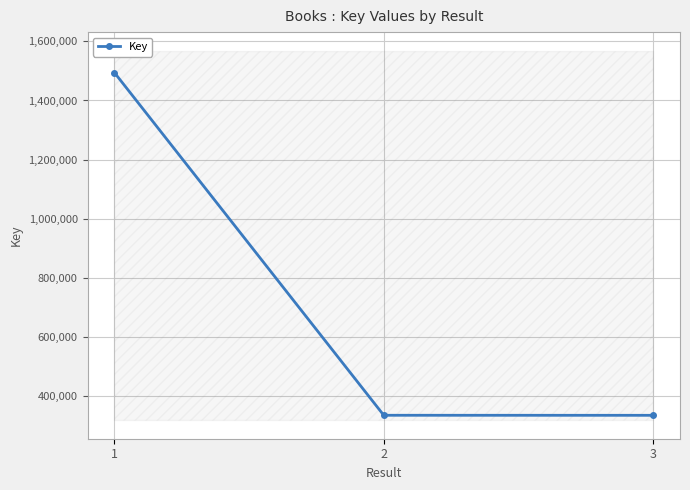

The chart shows a value of 200603 at 3. True or false?

False